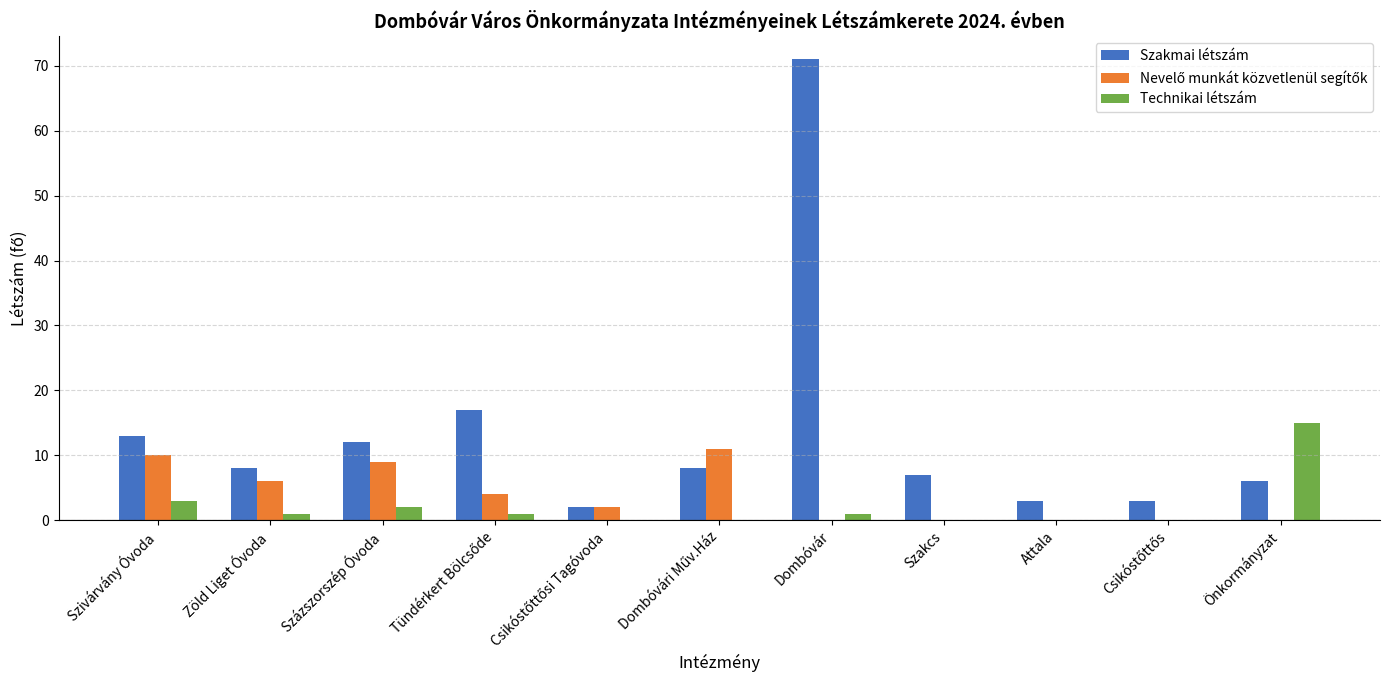

The Szakmai létszám series shows 11 at Önkormányzat. True or false?

False